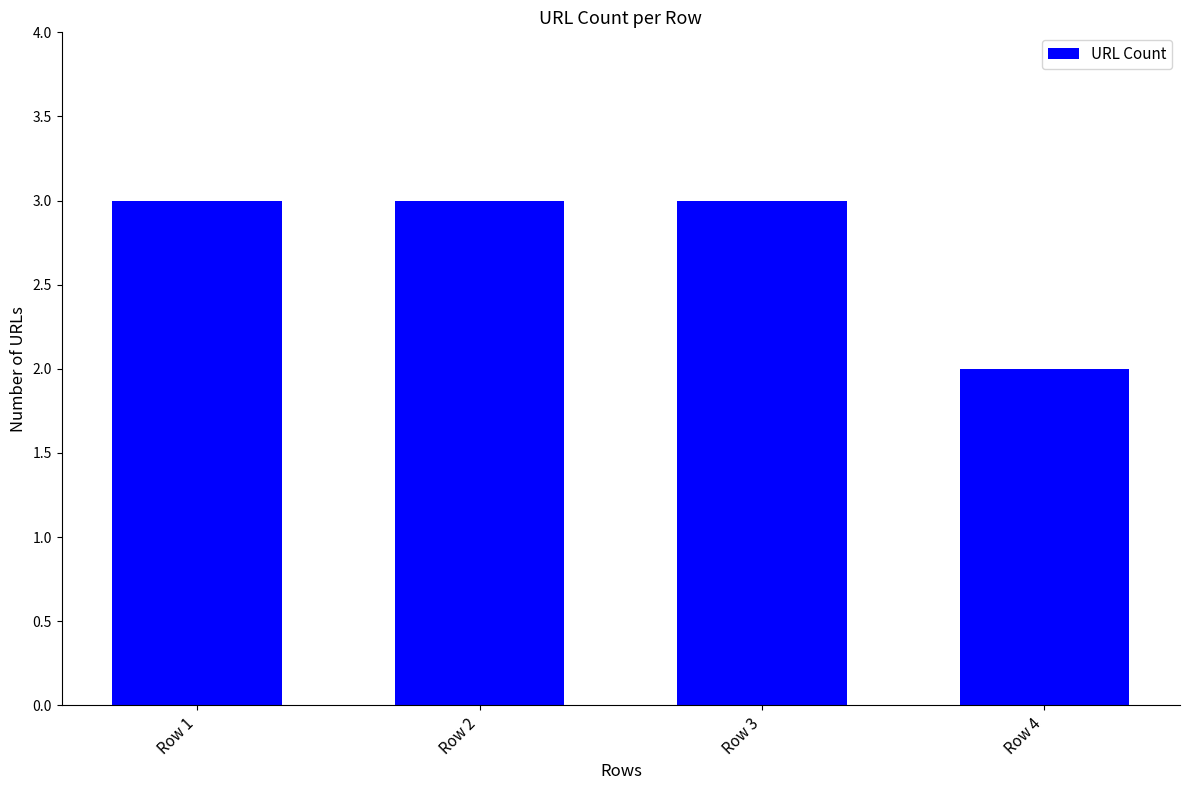

Which category has the lowest value across all series?

Row 4